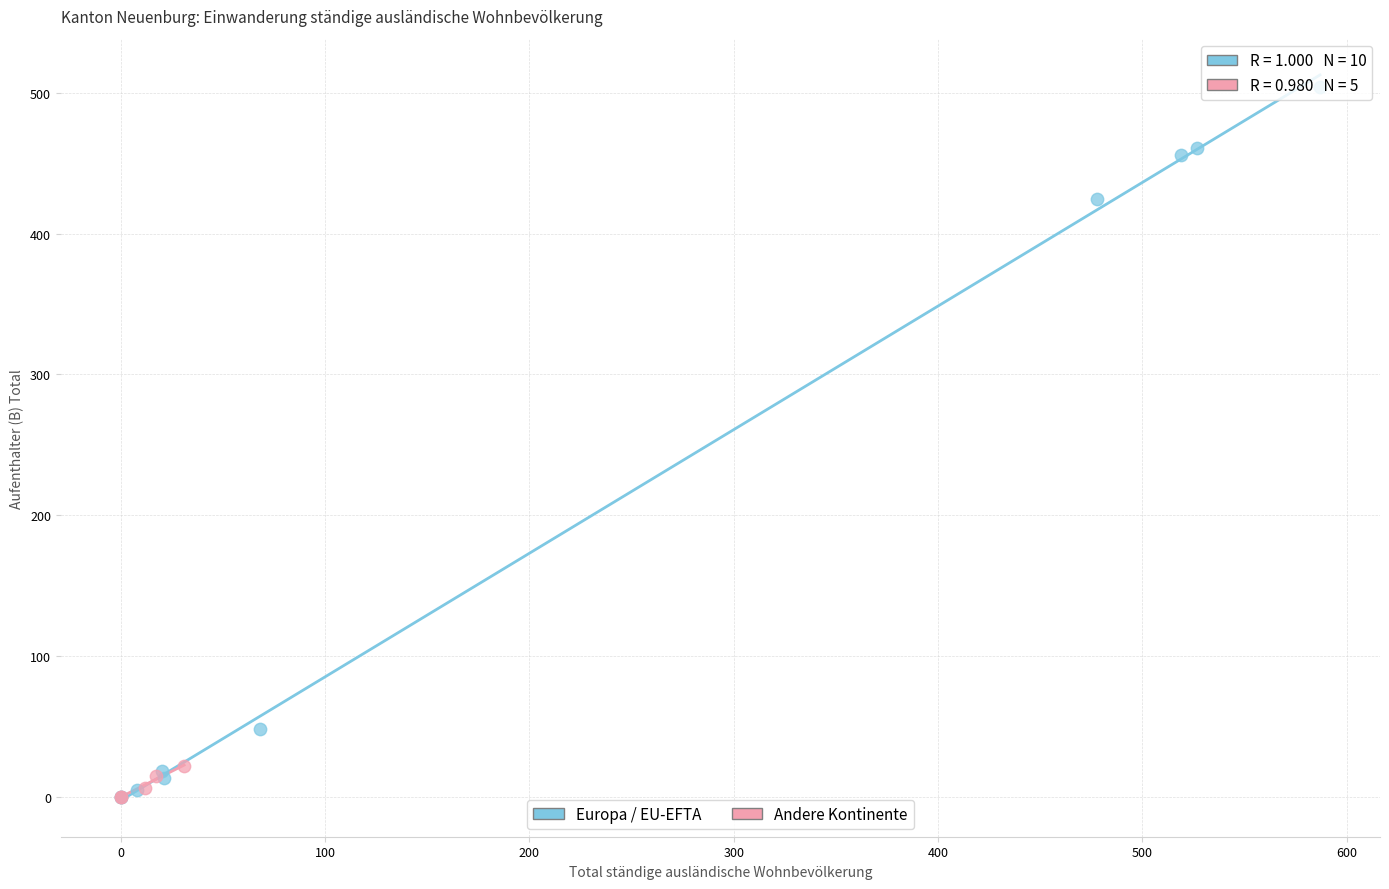

What are all the series names shown in the legend?

Europa / EU-EFTA, Andere Kontinente